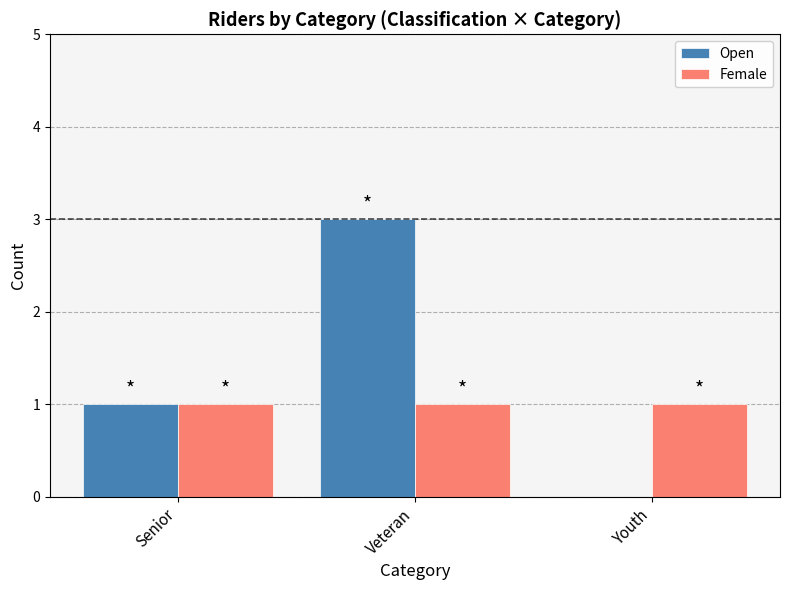

The Female series shows 1 at Veteran. True or false?

True